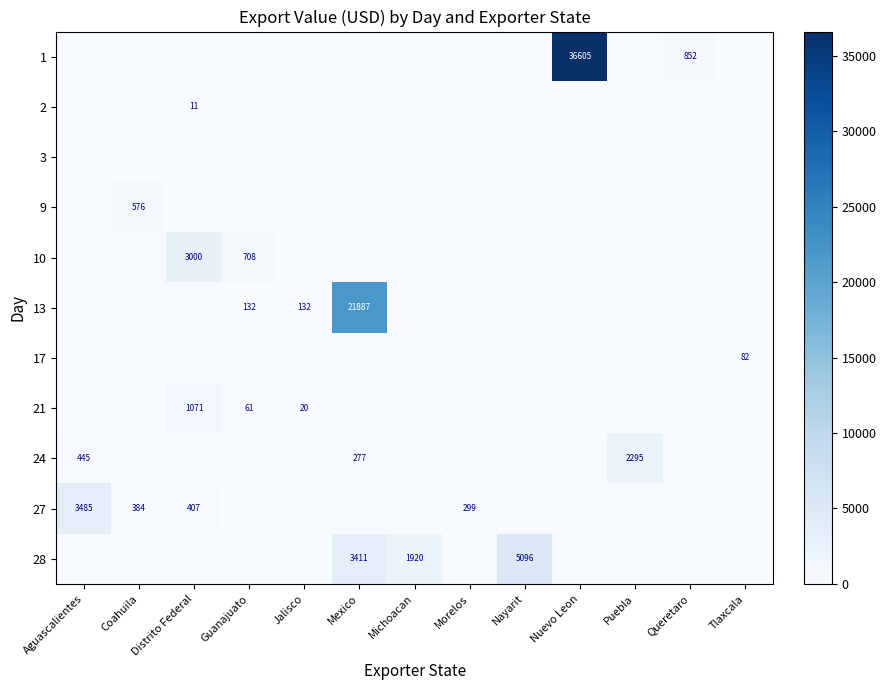

Rank the series at Nayarit from highest to lowest value.

28, 1, 2, 3, 9, 10, 13, 17, 21, 24, 27